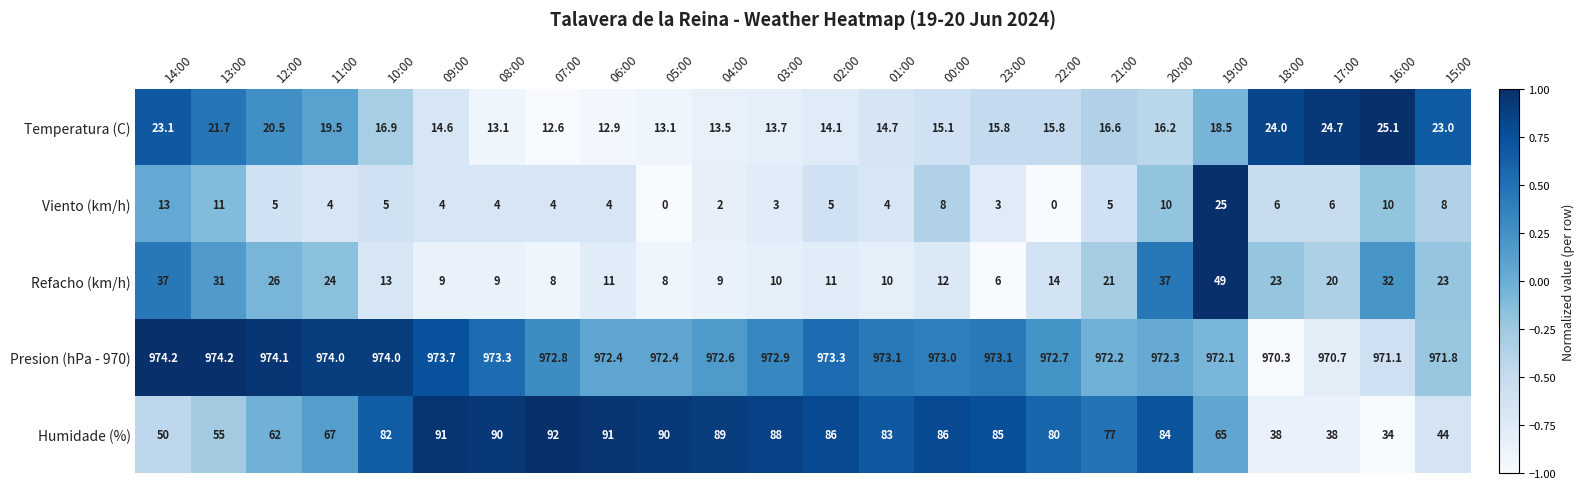

True or false: Viento (km/h) has a value of 2.0 at 04:00.

True